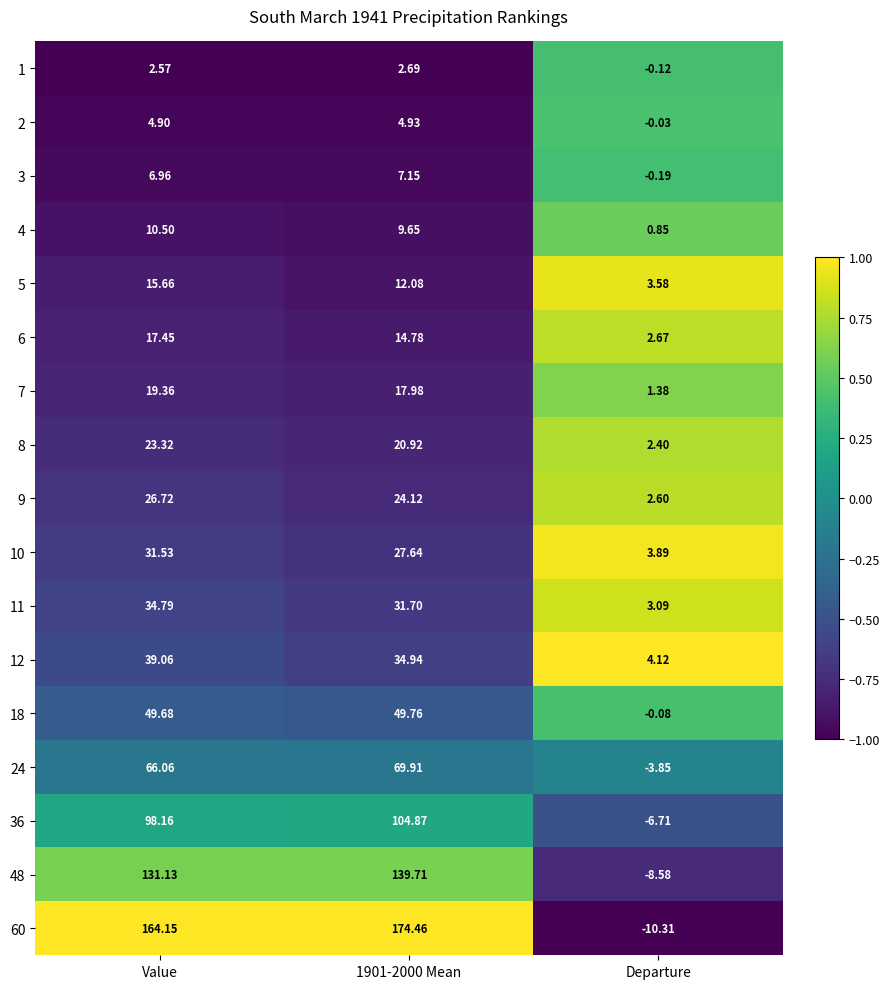

Is the value of 2 at Value greater than the value of 8 at Value?

No